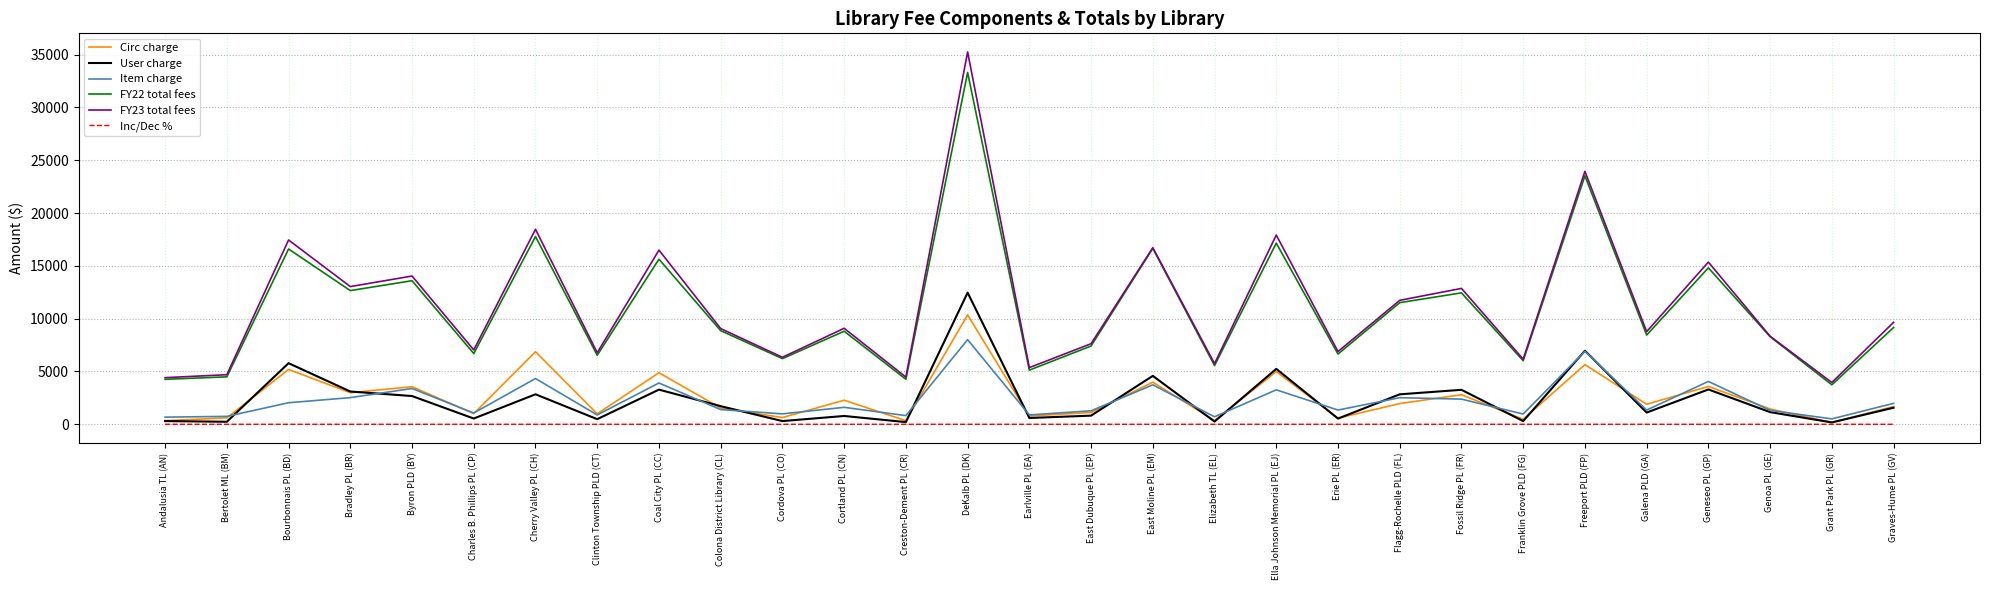

What is the highest value of the FY22 total fees series?

33316.0